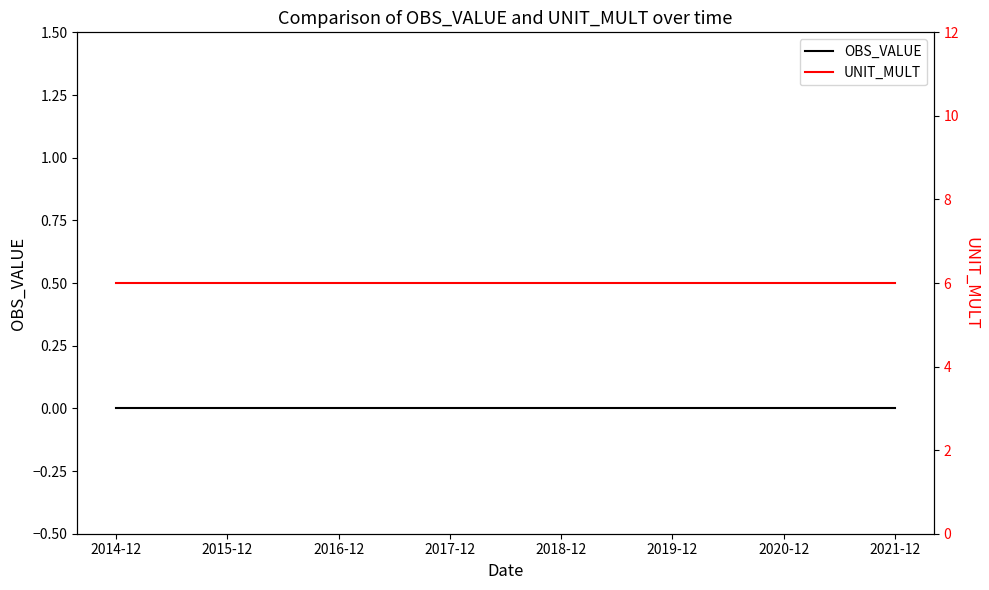

Rank the categories by OBS_VALUE value from lowest to highest.

2014-12, 2015-12, 2016-12, 2017-12, 2018-12, 2019-12, 2020-12, 2021-12